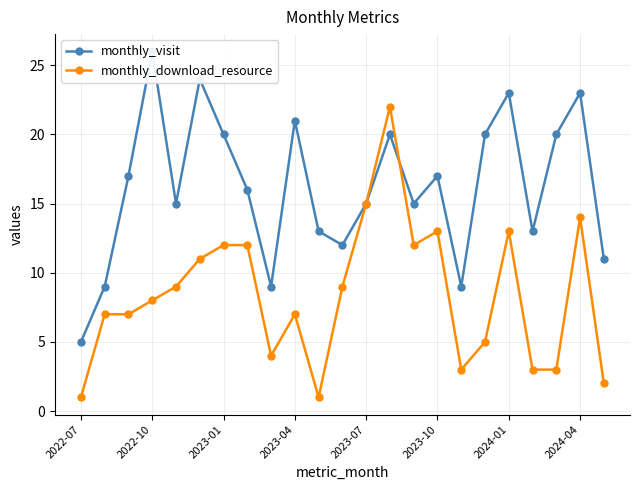

Which has a higher value, 11 or 20?

20